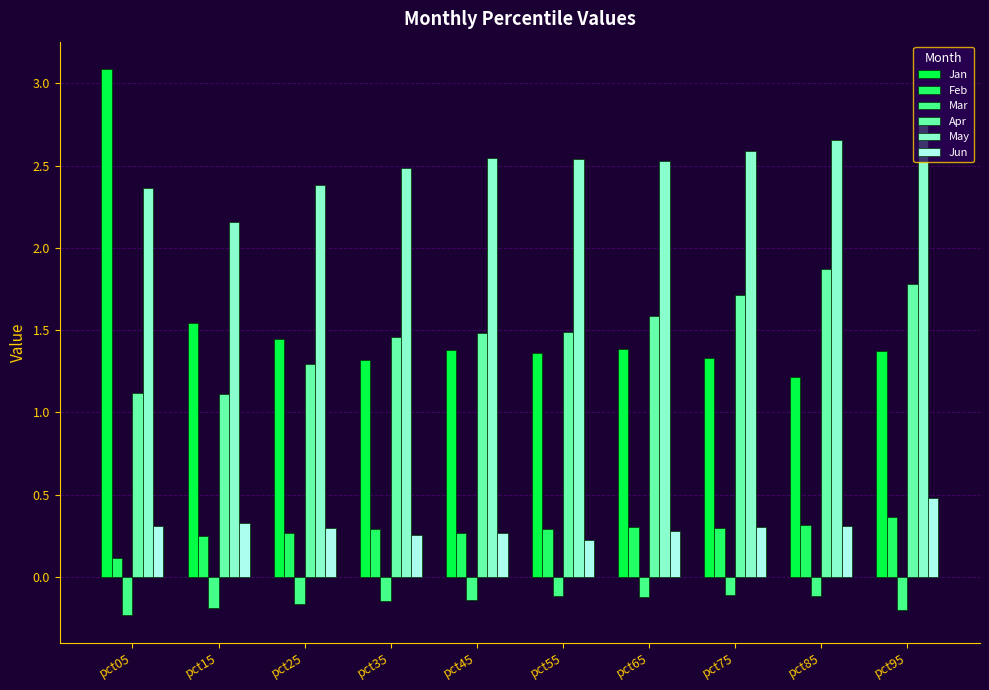

At which label is Feb closest to 0?

pct05